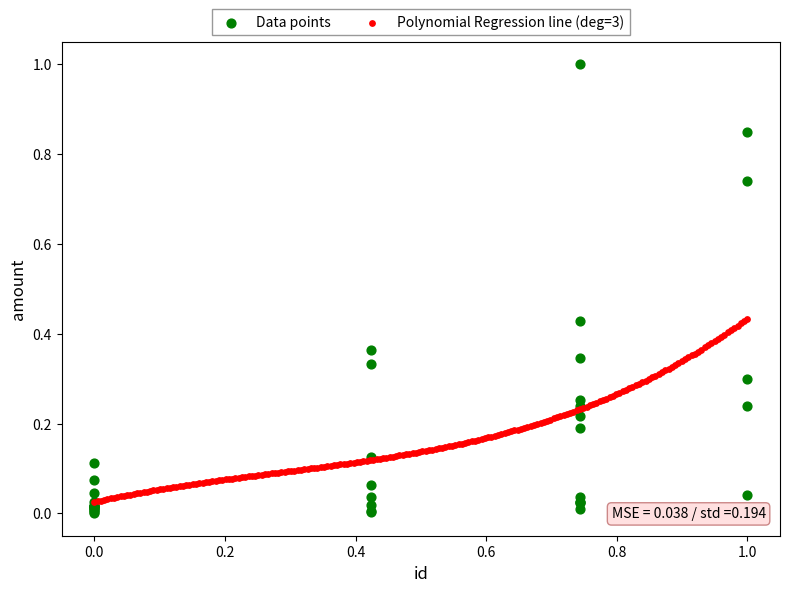

Which series contains the highest Y value?

Data points